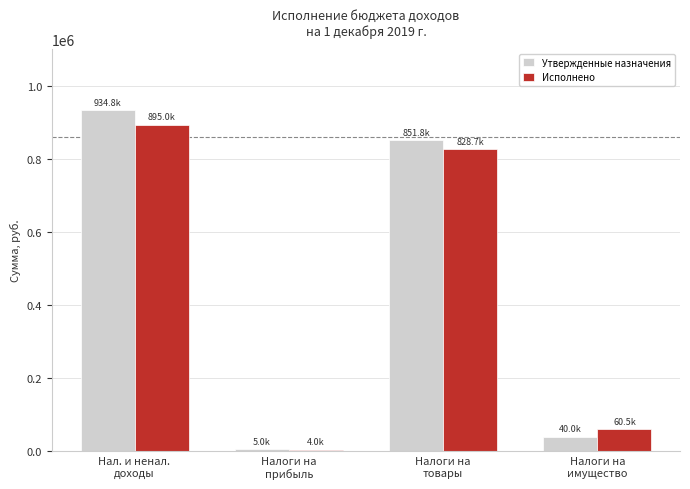

Rank the categories by Утвержденные назначения value from highest to lowest.

Нал. и ненал.
доходы, Налоги на
товары, Налоги на
имущество, Налоги на
прибыль